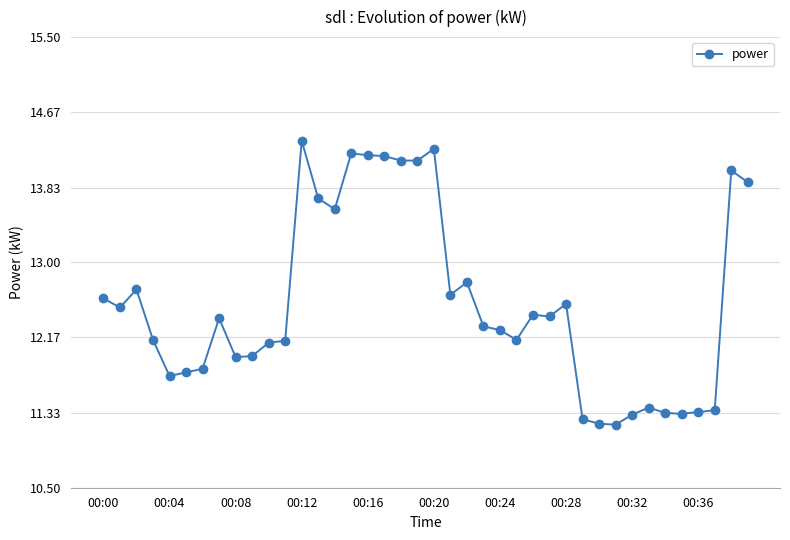

What is the minimum value shown in the chart?

11.2